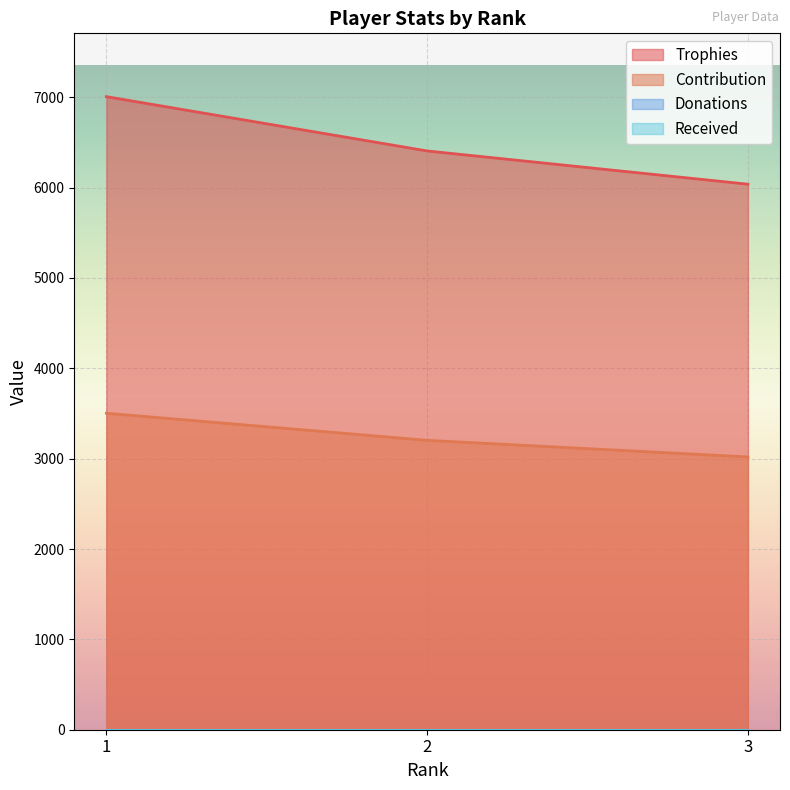

Reading left to right, list all the values displayed in this chart.

Trophies: 7007	6406	6038
Contribution: 3503	3203	3019